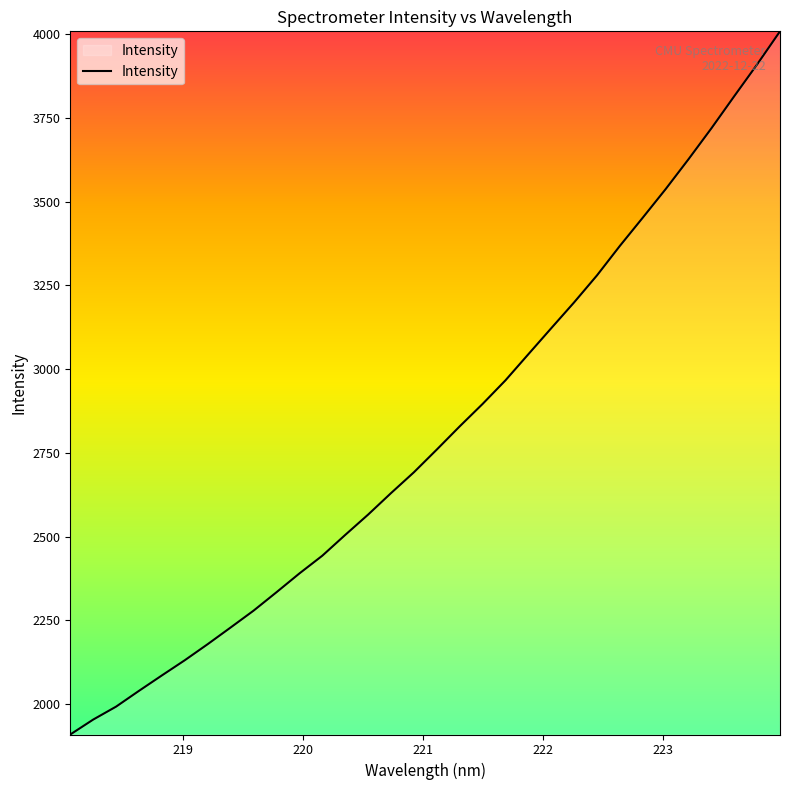

What is the maximum value shown in the chart?

4009.0